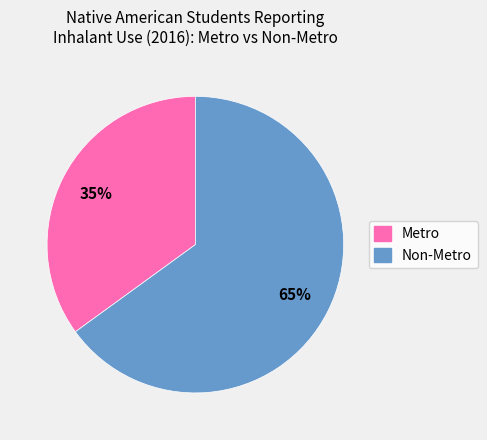

What percentage is the Non-Metro slice, to the nearest percent?

65%